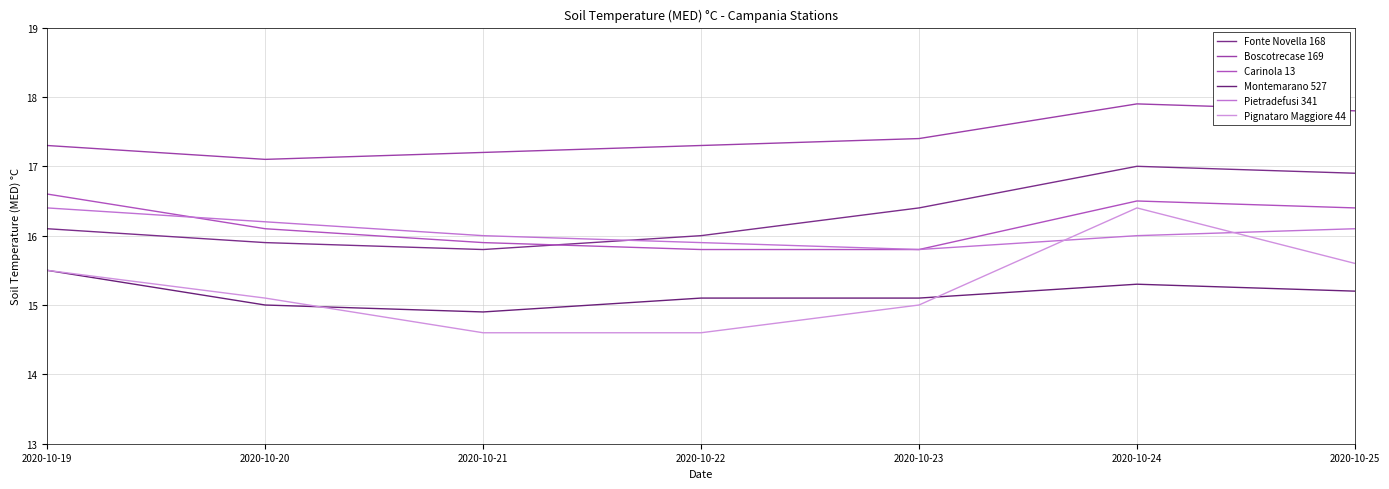

True or false: Pignataro Maggiore 44 and Fonte Novella 168 cross at least once.

False